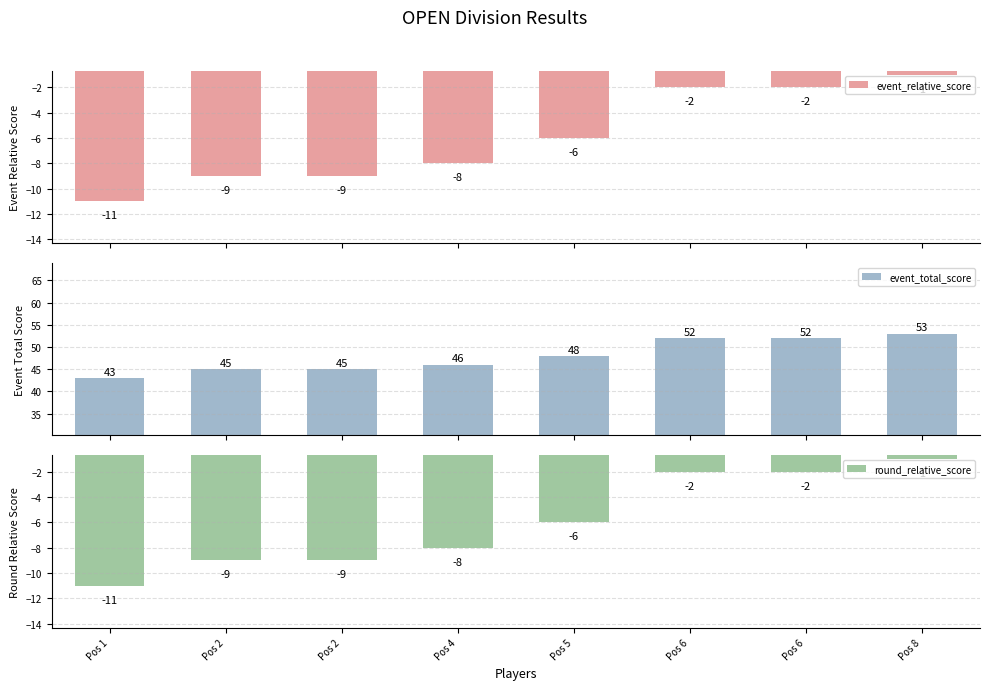

What is the difference between the maximum and second lowest values in the round_relative_score series?

8